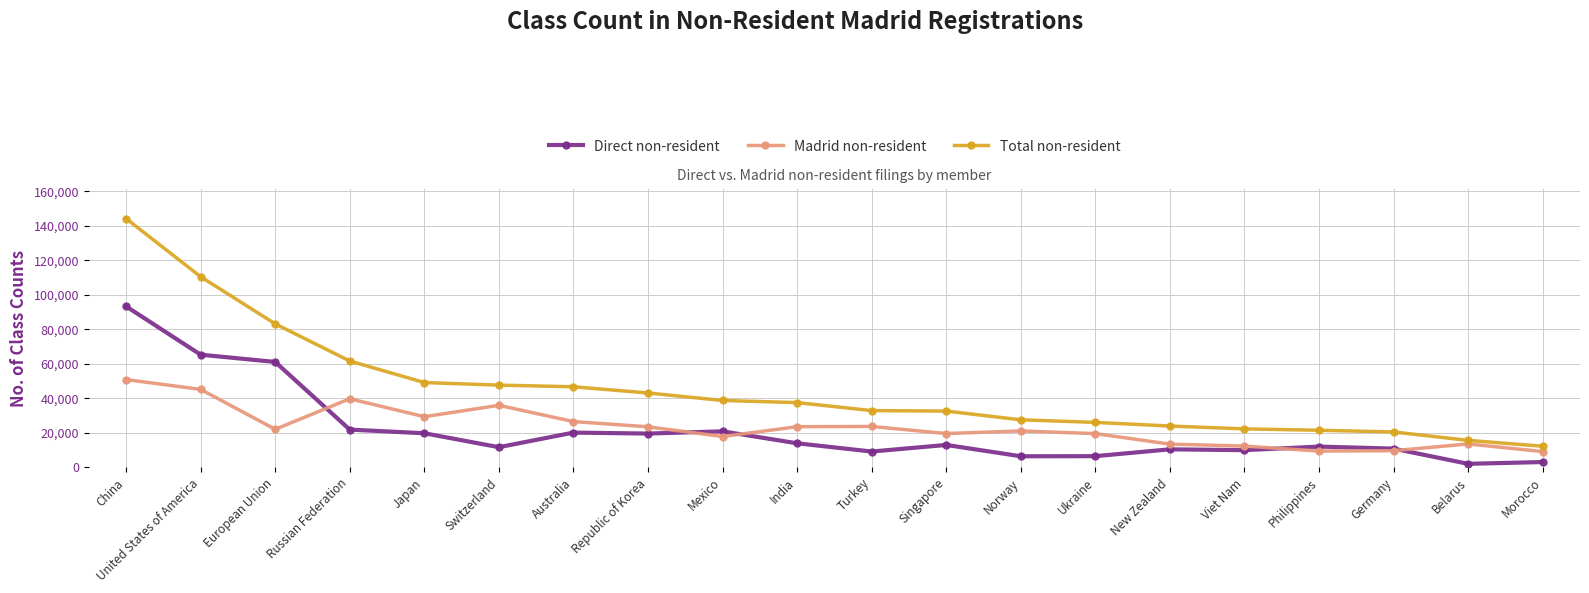

Where do Madrid non-resident and Direct non-resident first cross each other?

European Union and Russian Federation